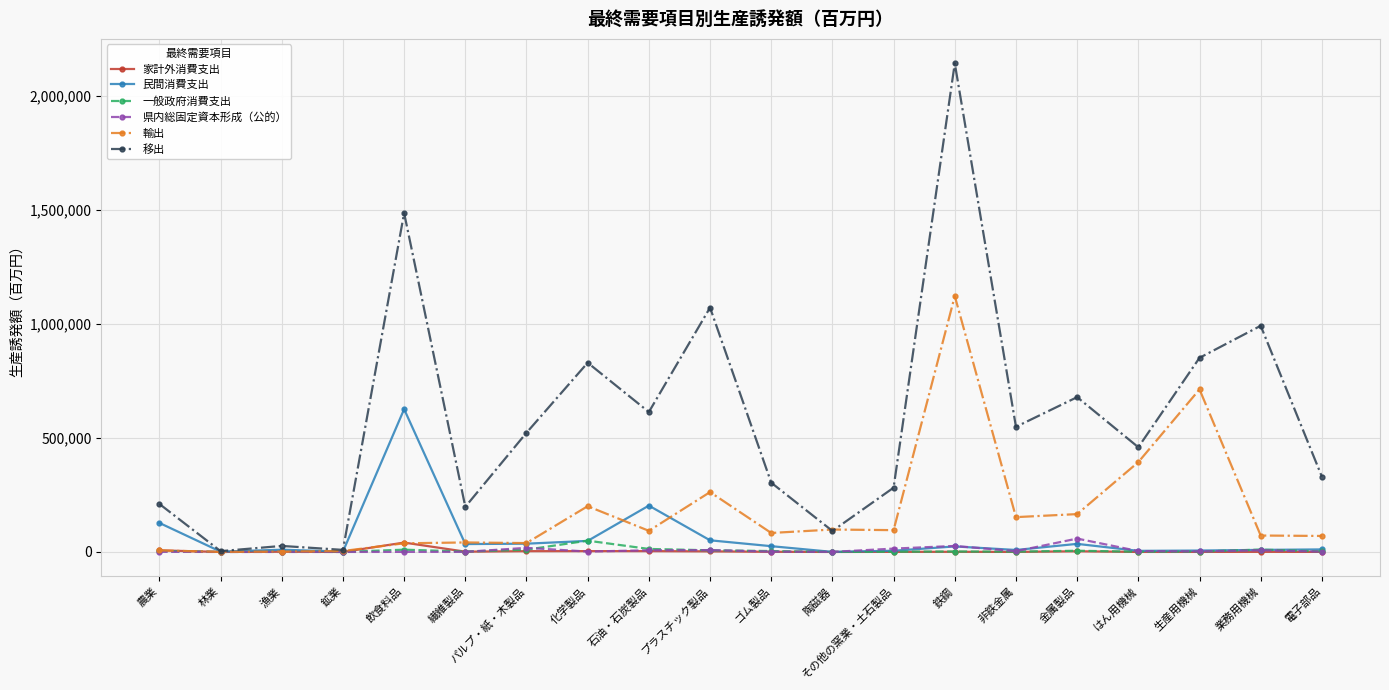

True or false: 輸出 has more than 1 points higher than both neighbors.

True